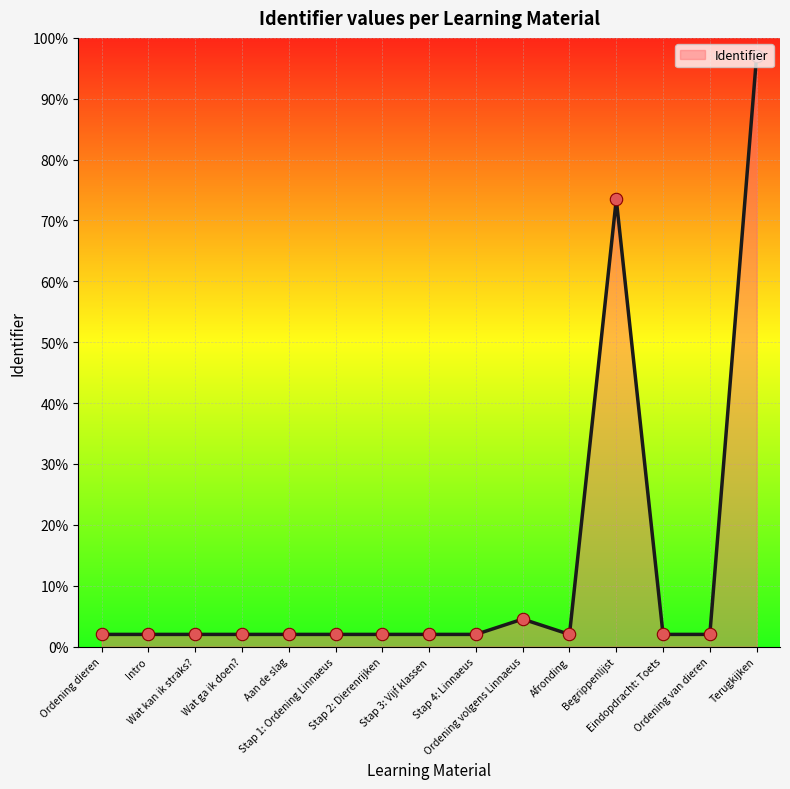

What is the ratio of the value at Ordening volgens Linnaeus to the value at Stap 3: Vijf klassen?

2.3